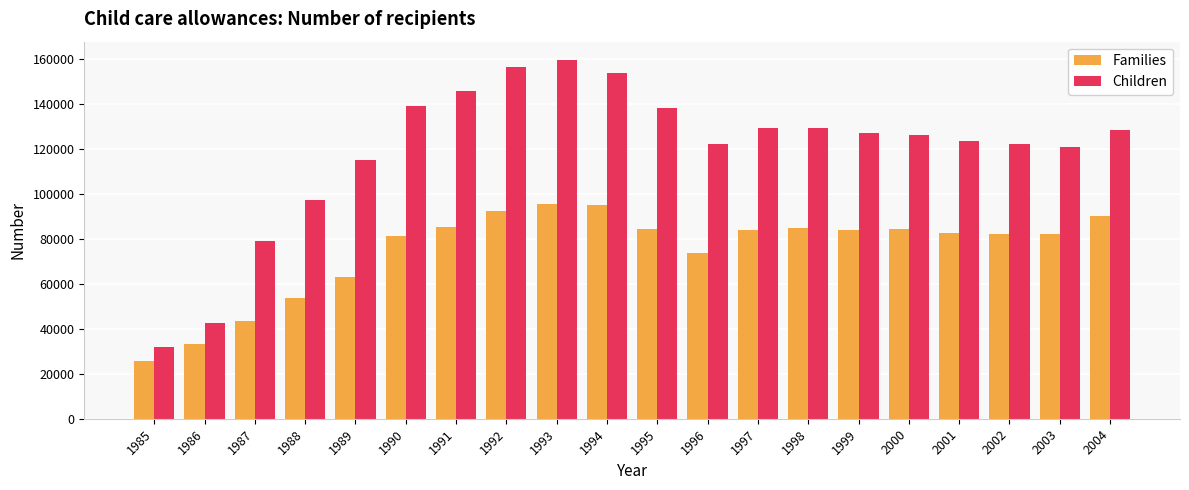

What is the average value of the Children series?

119560